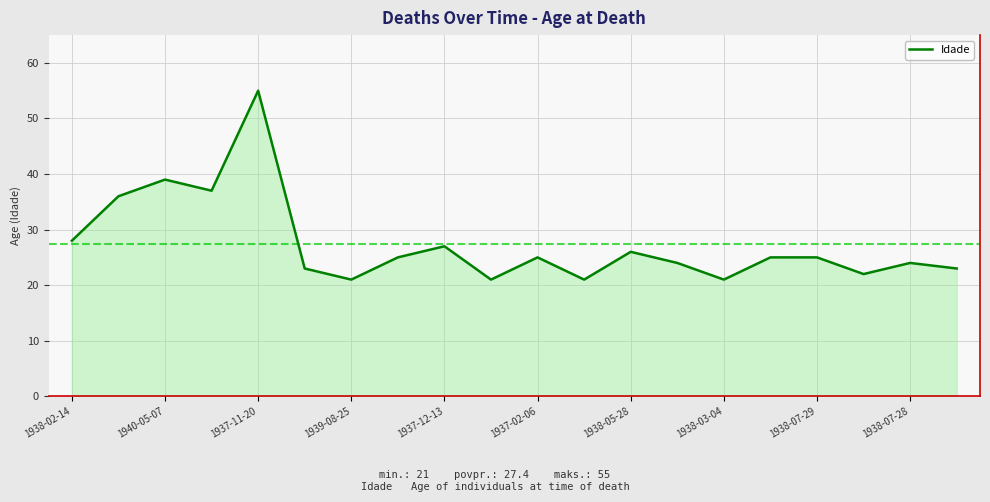

Does the chart display data point markers on the line(s)?

No